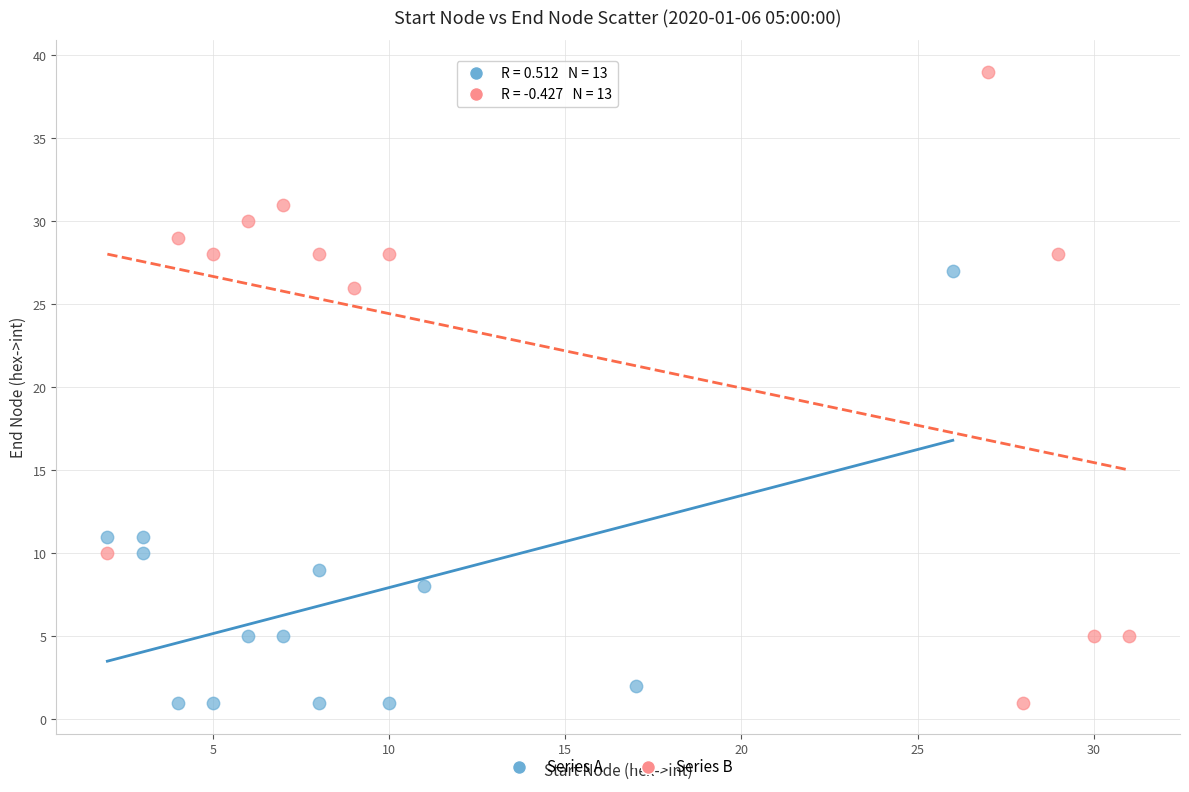

Which series contains the highest Y value?

Series B